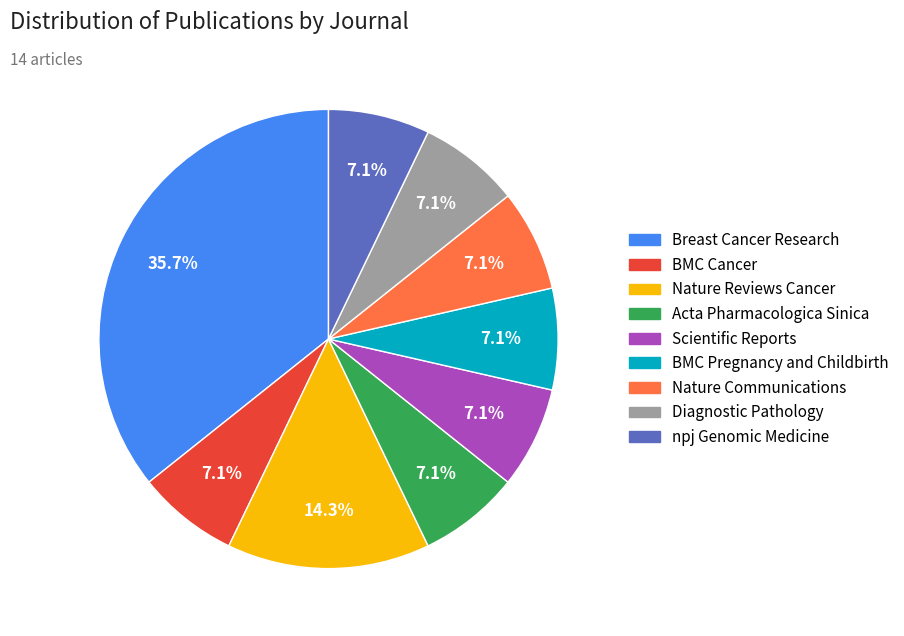

Do Acta Pharmacologica Sinica and Nature Reviews Cancer together represent more than half of the pie?

No